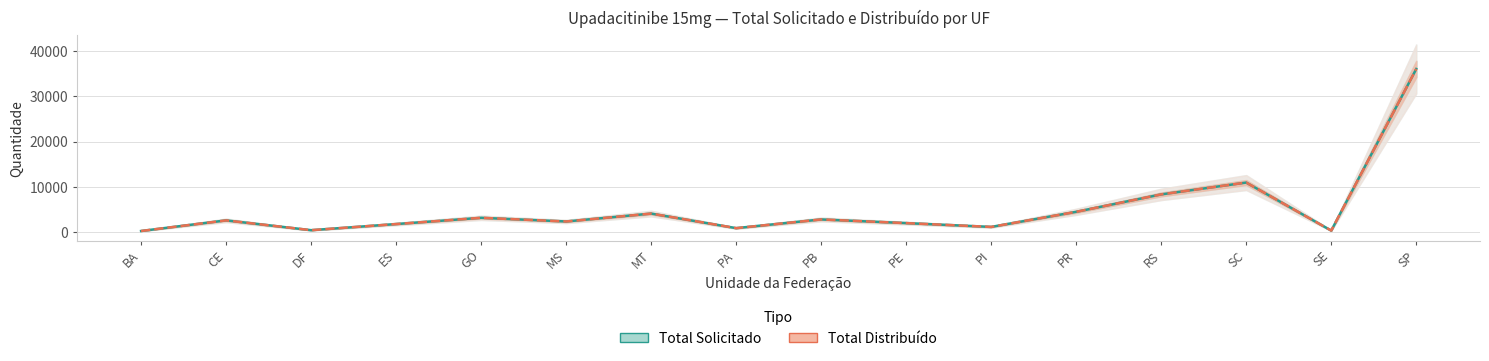

What is the label of the 6th point from the left?

MS